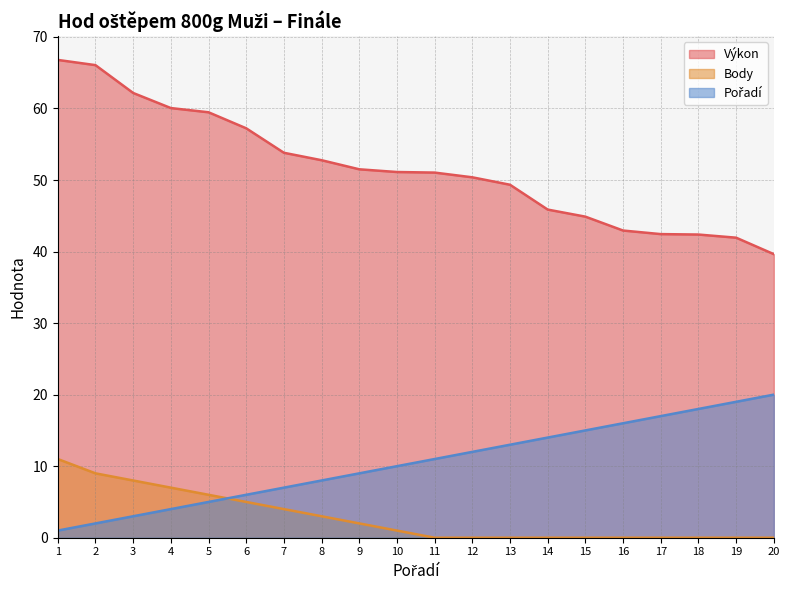

What are all the series names shown in the legend?

Výkon, Body, Pořadí